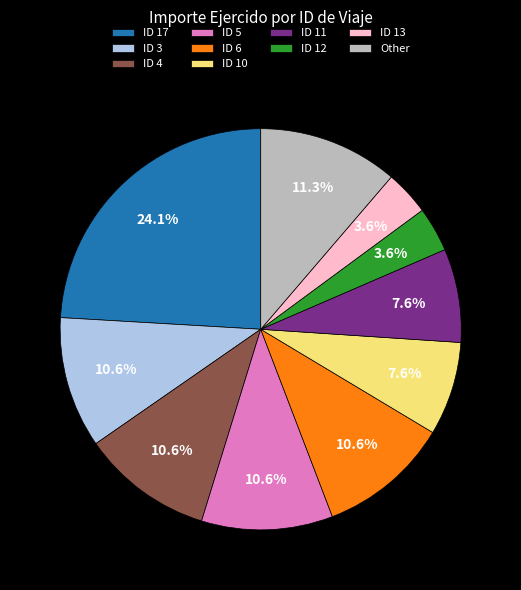

Which has a higher value, ID 6 or Other?

Other